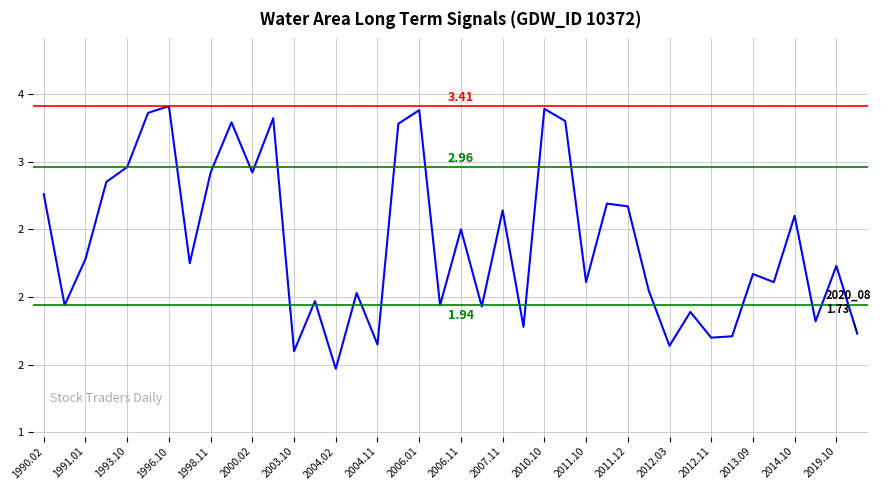

Does the chart display data point markers on the line(s)?

No